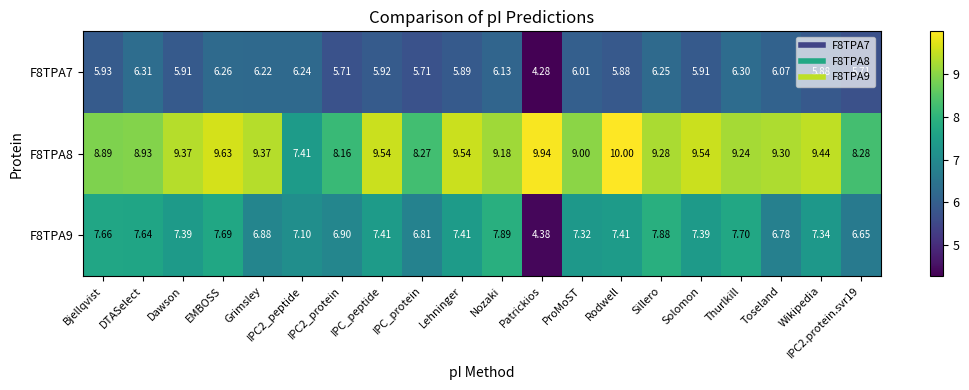

Is the value of F8TPA9 at Grimsley greater than the value of F8TPA7 at Patrickios?

Yes